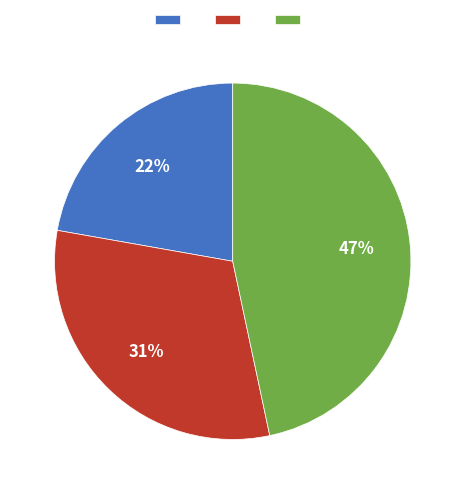

Does any single category account for the majority?

No